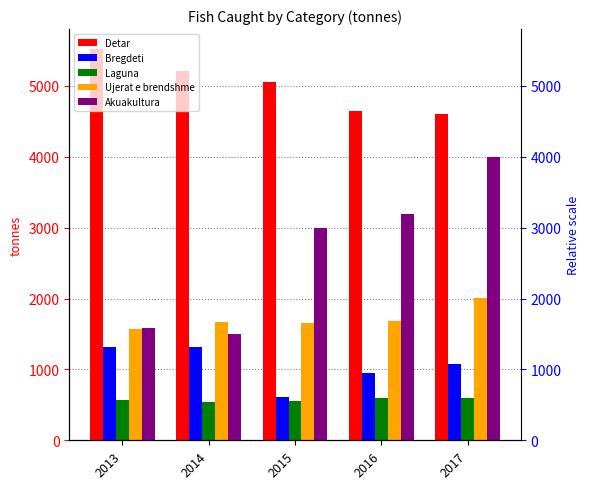

What is the difference between the Detar values at 2014 and 2013?

315.0